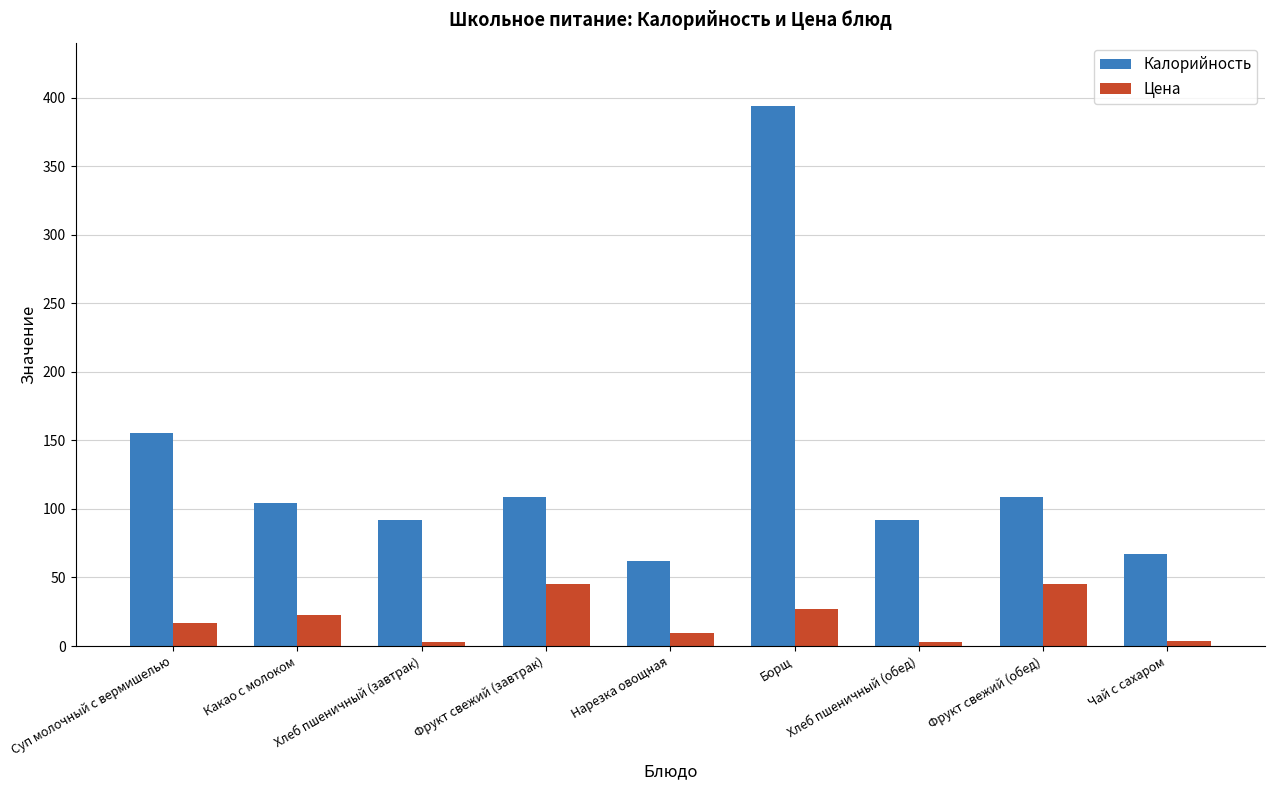

Which series has the widest spread of values?

Калорийность